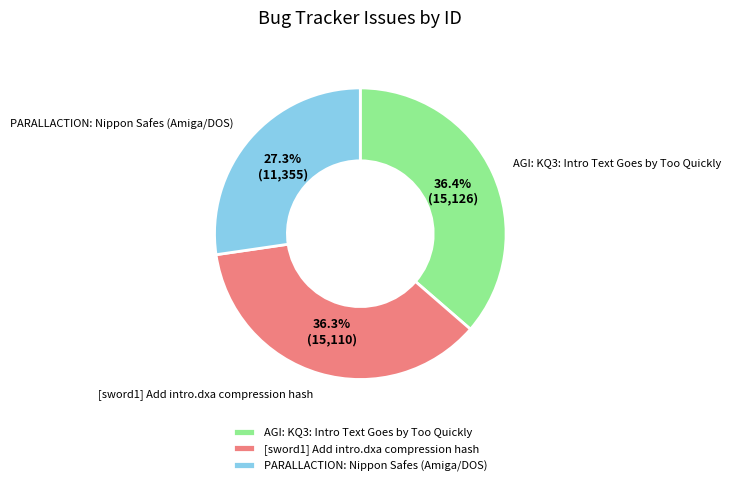

To the nearest percent, what is the average slice percentage?

33%